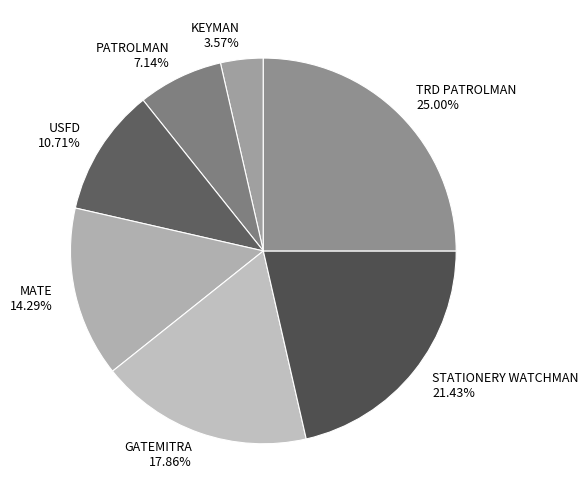

Rank the categories by value from lowest to highest.

KEYMAN, PATROLMAN, USFD, MATE, GATEMITRA, STATIONERY WATCHMAN, TRD PATROLMAN